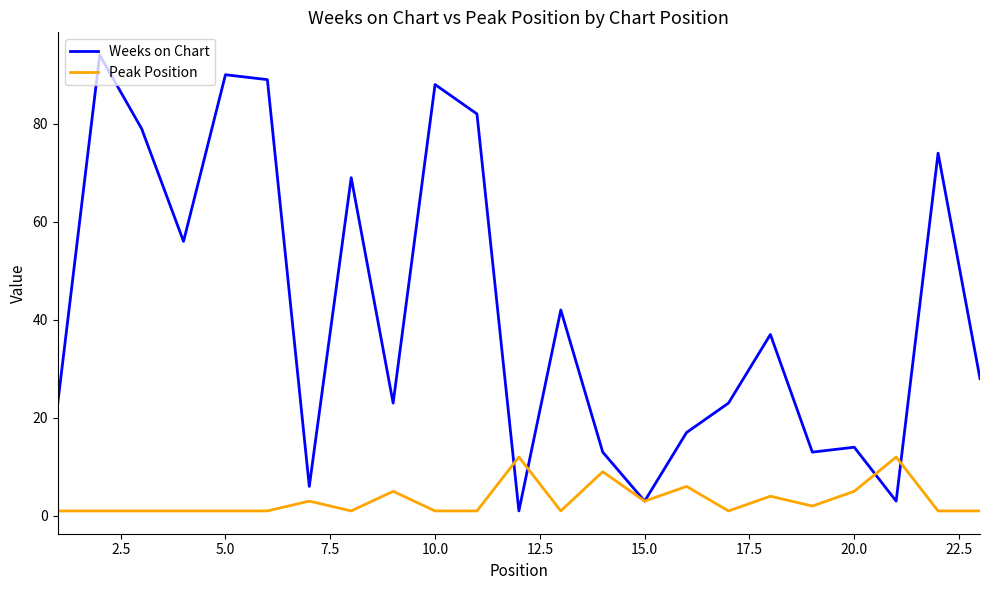

Rank the series by their average value, from highest to lowest.

Weeks on Chart, Peak Position